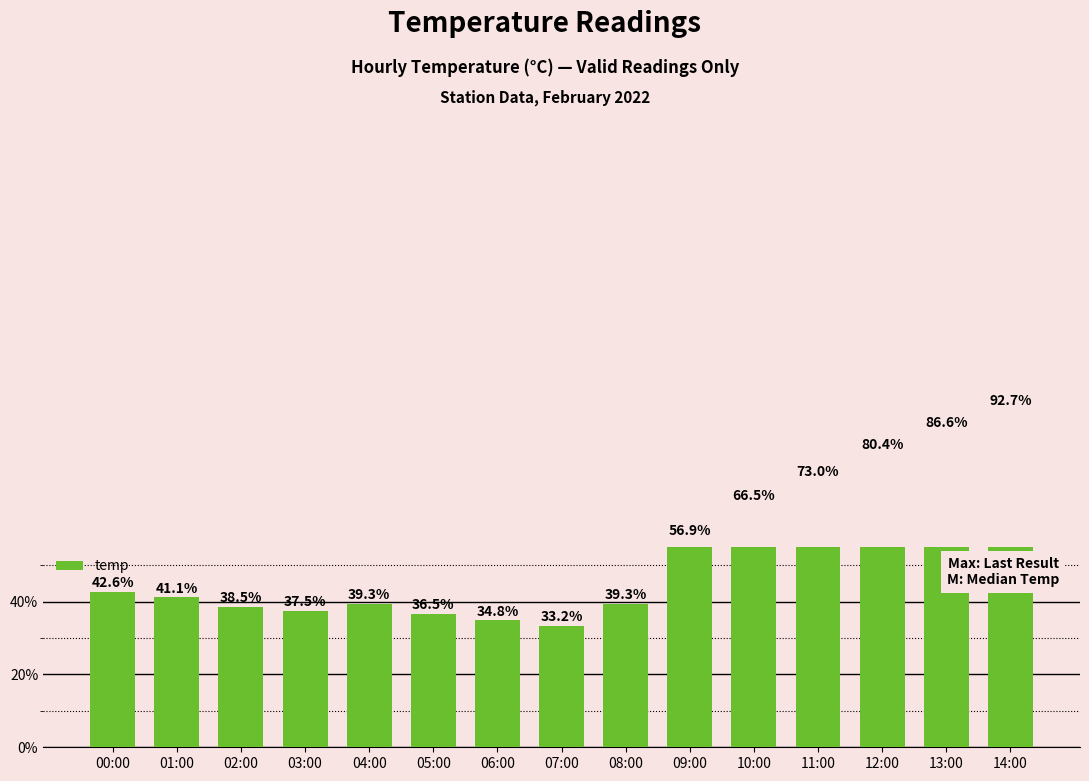

At which label is the value closest to 62?

10:00